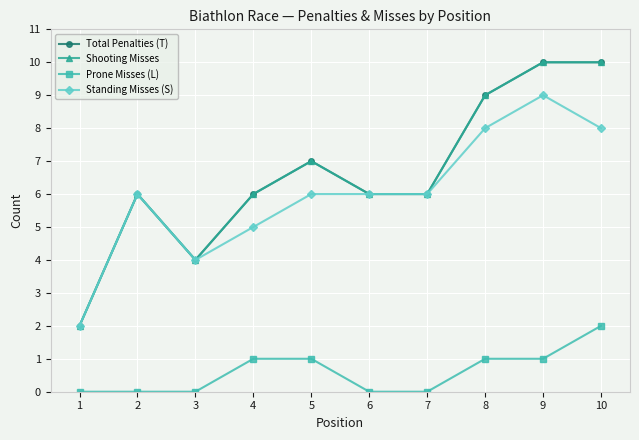

Does the chart have visible grid lines?

Yes